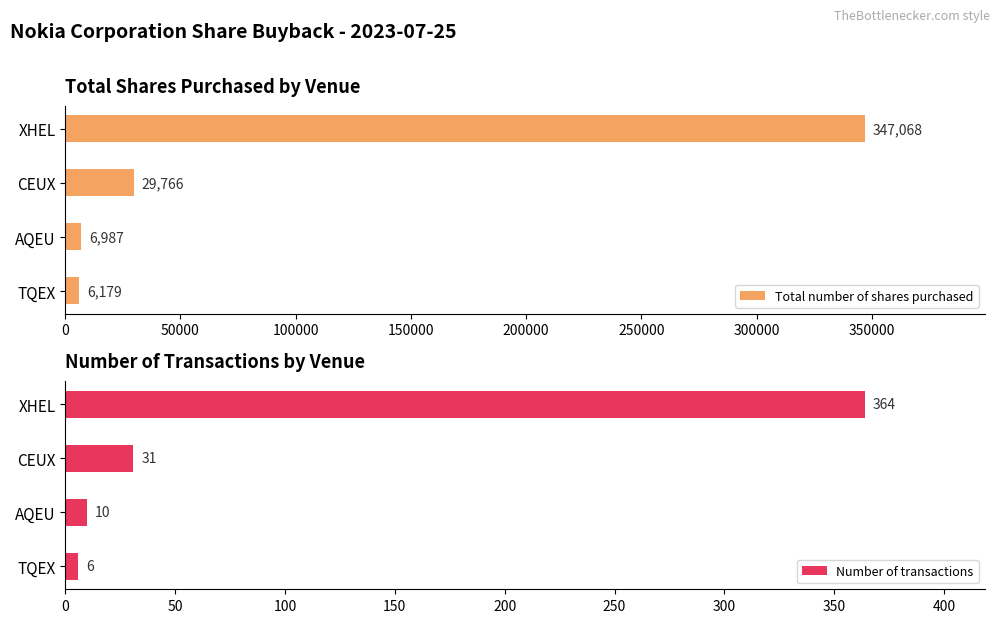

Reading left to right, list all the values displayed in this chart.

Total number of shares purchased: 347068	29766	6987	6179
Number of transactions: 364	31	10	6